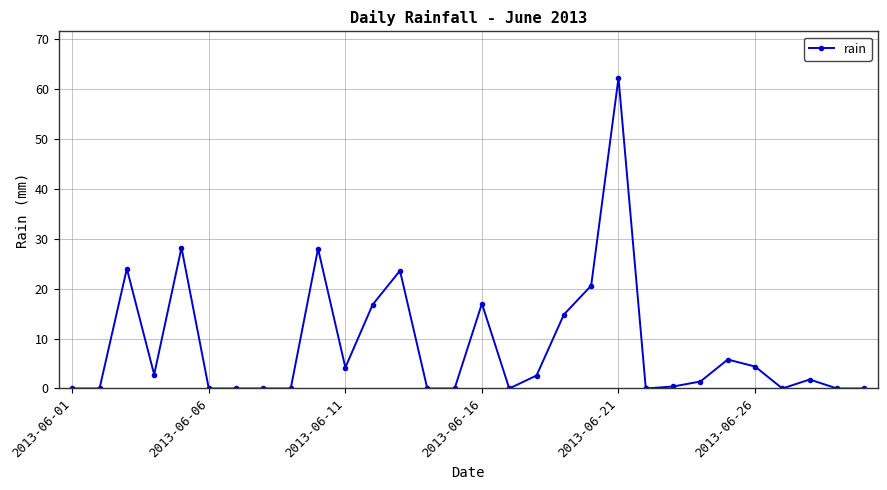

What is the sum of all values?

258.6